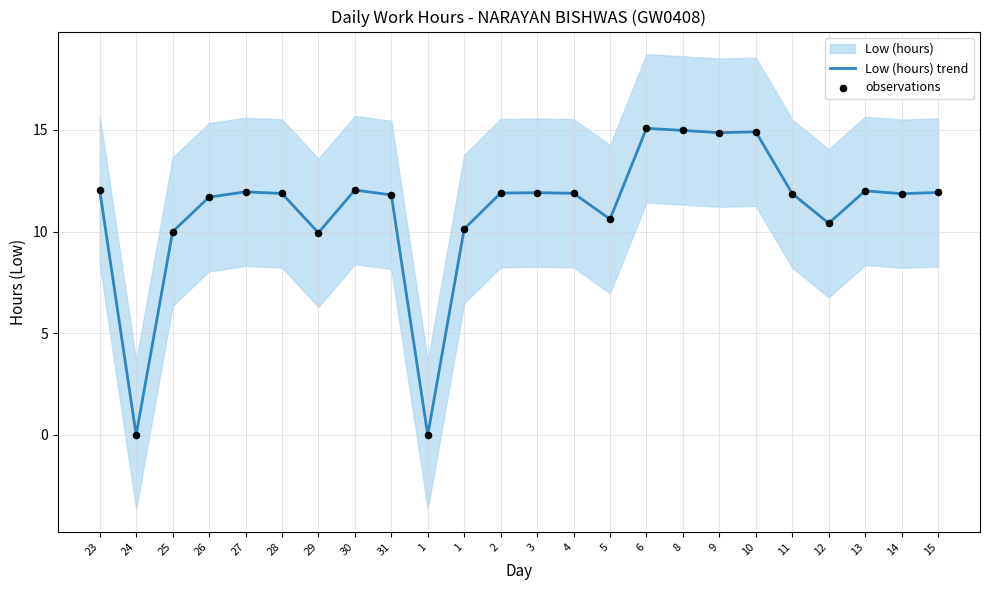

At how many categories does at least one series exceed 0?

22